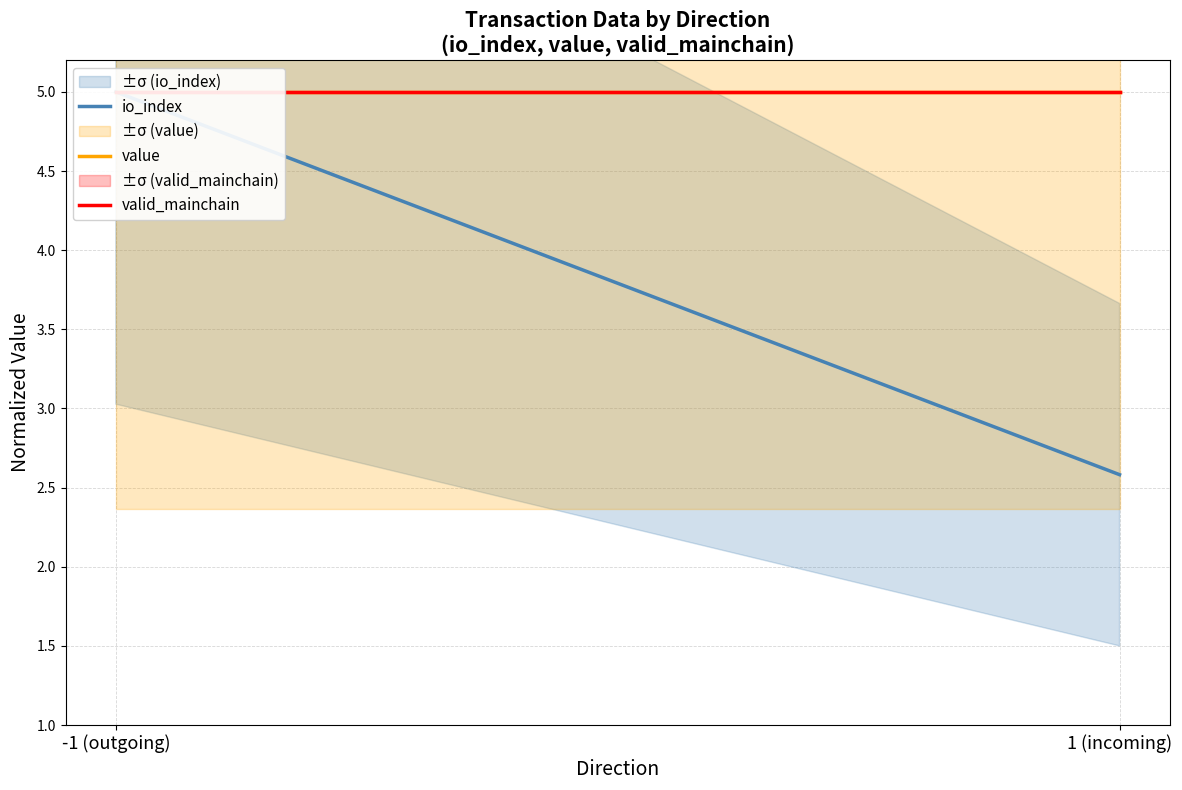

At which label does valid_mainchain reach its minimum?

-1 (outgoing)